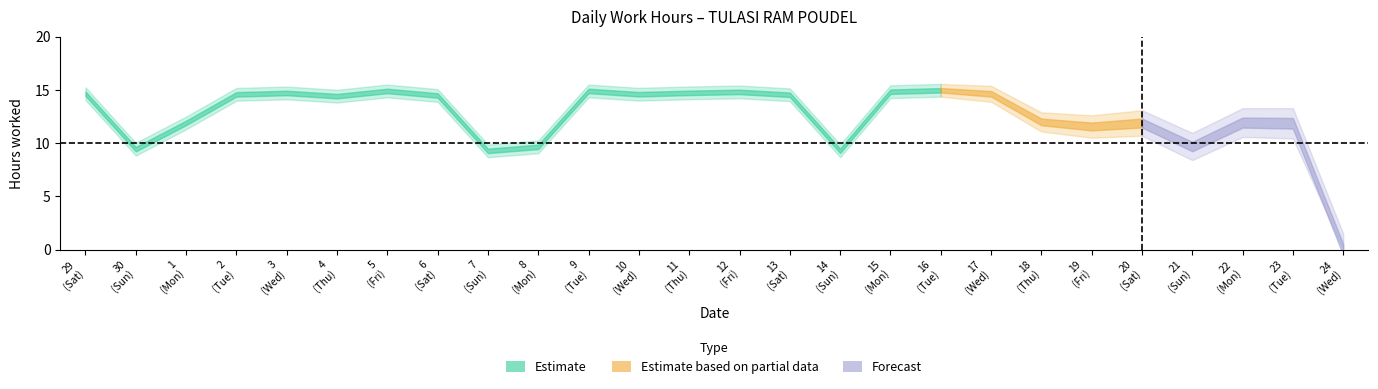

Where does the data first go above 14?

29